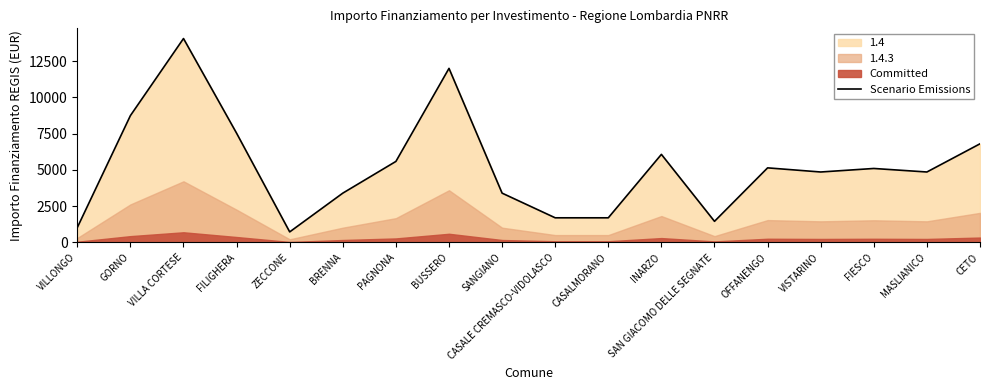

Where is the first local maximum?

VILLA CORTESE